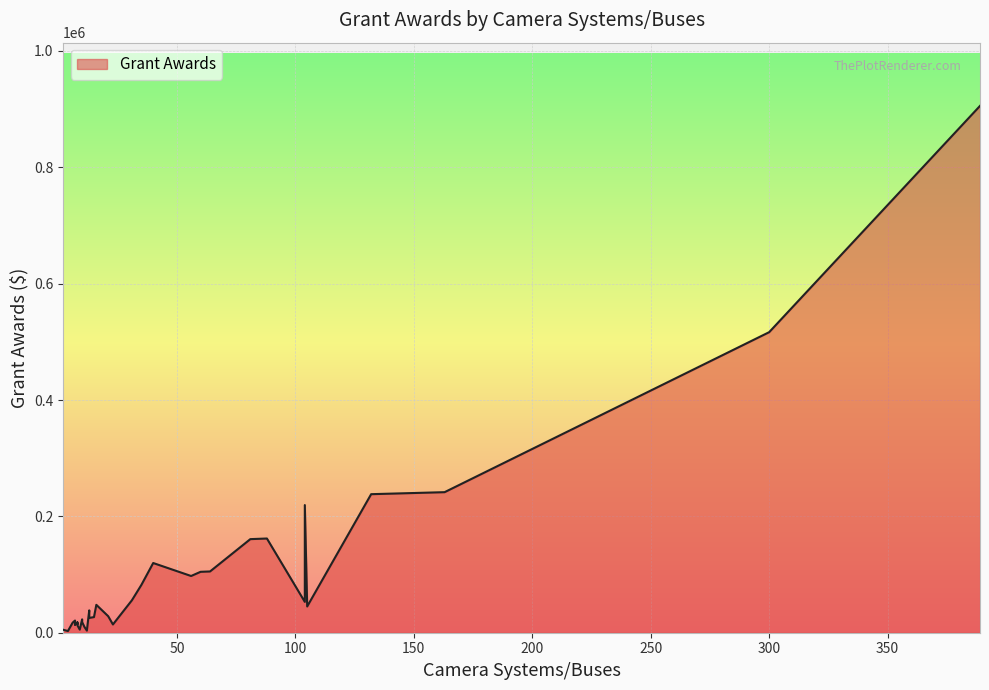

How many lines are shown in the chart?

1